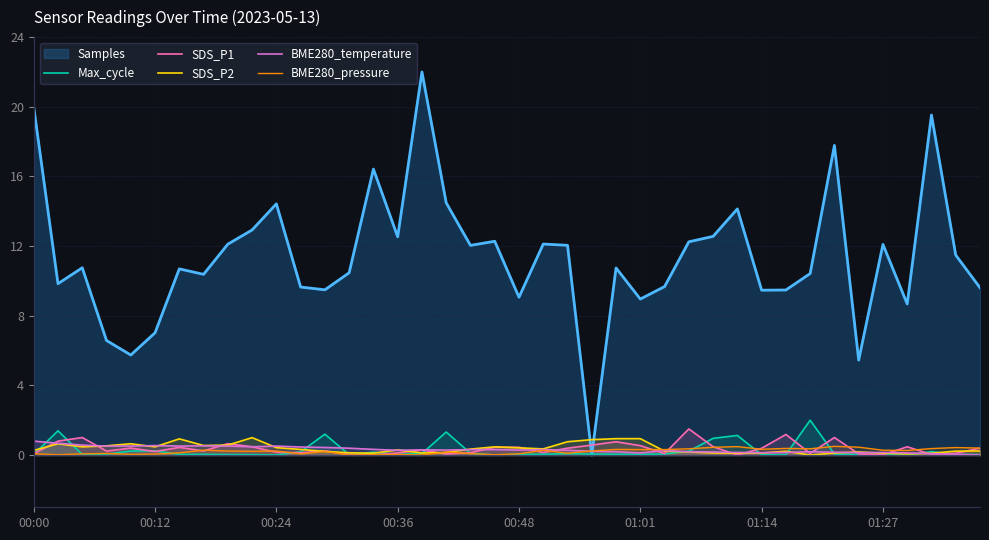

What is the maximum value for SDS_P2?

1.0